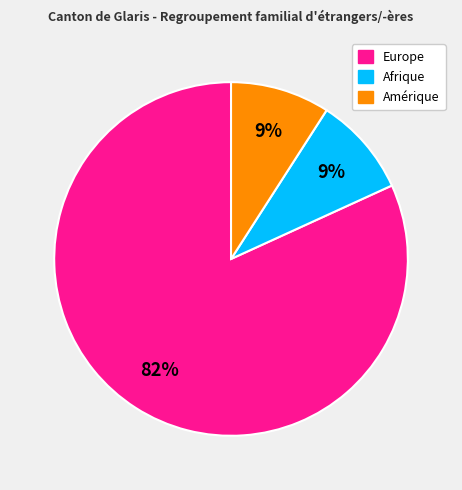

To the nearest percent, what is the average slice percentage?

33%